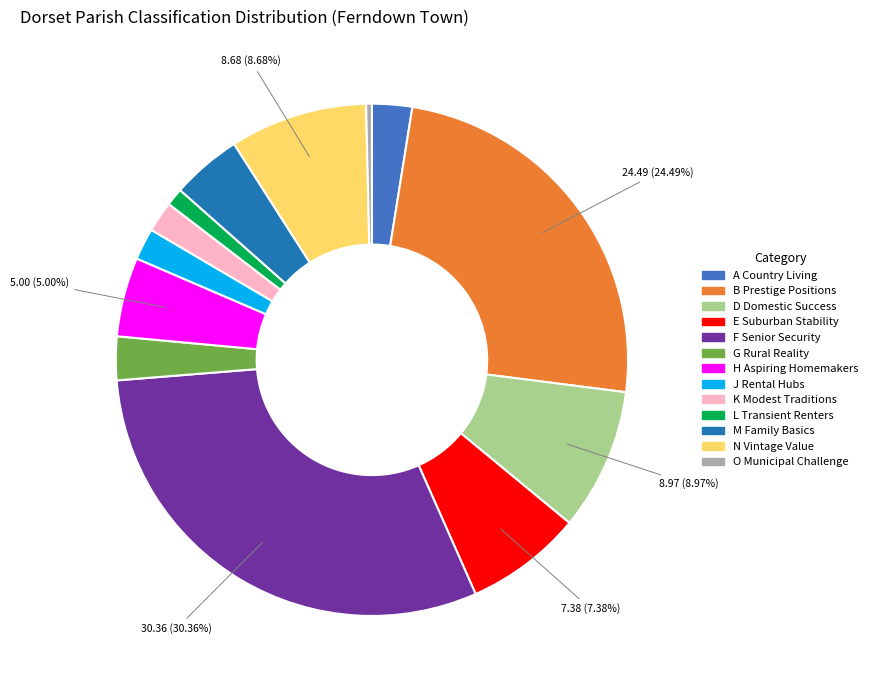

Is there any slice that represents more than half of the pie?

No